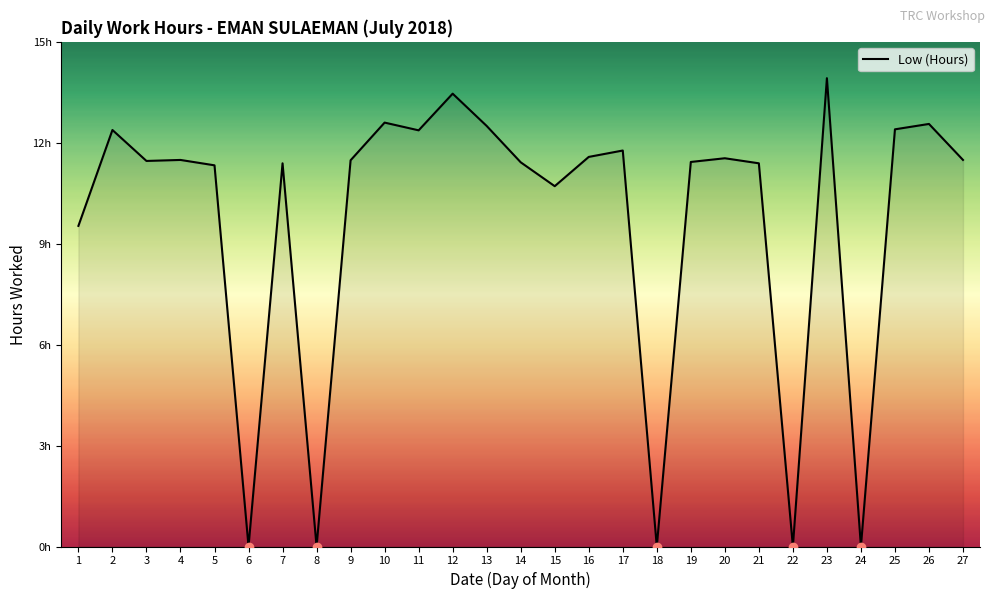

How many interior local valleys (lower than both neighbors) does the data have?

8